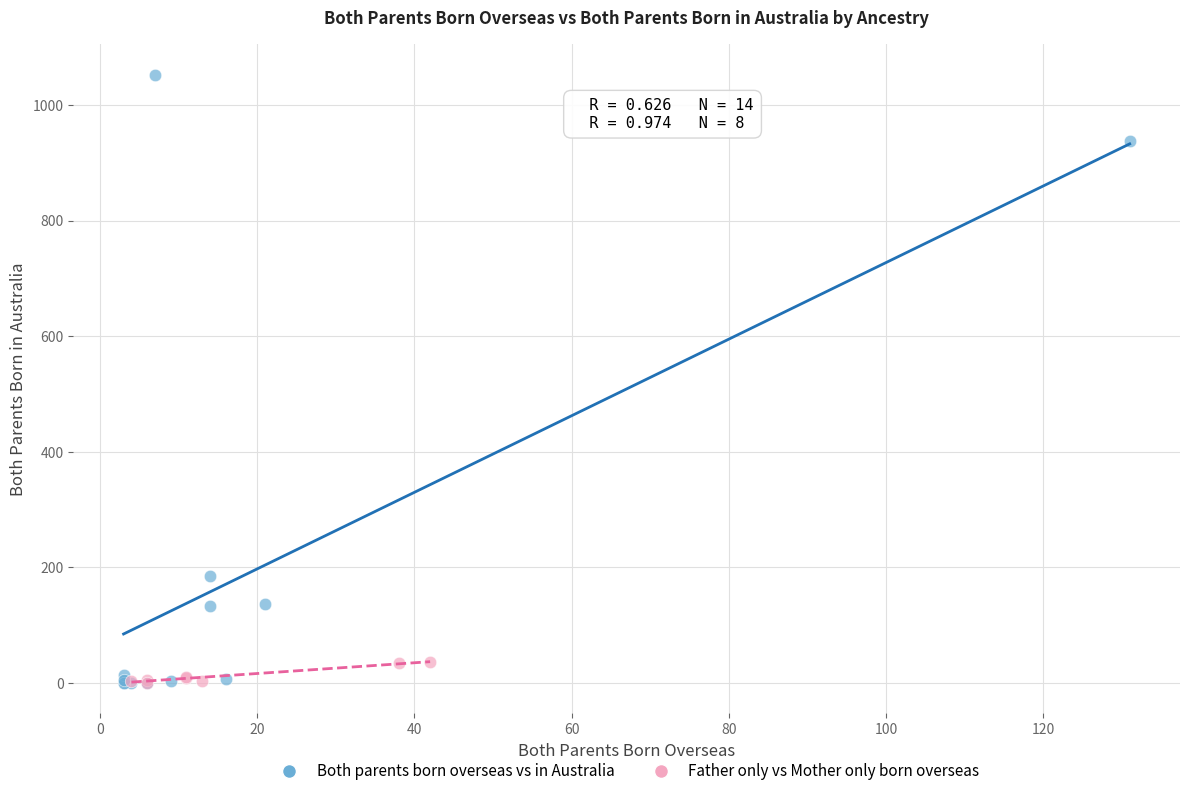

Which series reaches the maximum Y coordinate?

Both parents born overseas vs in Australia